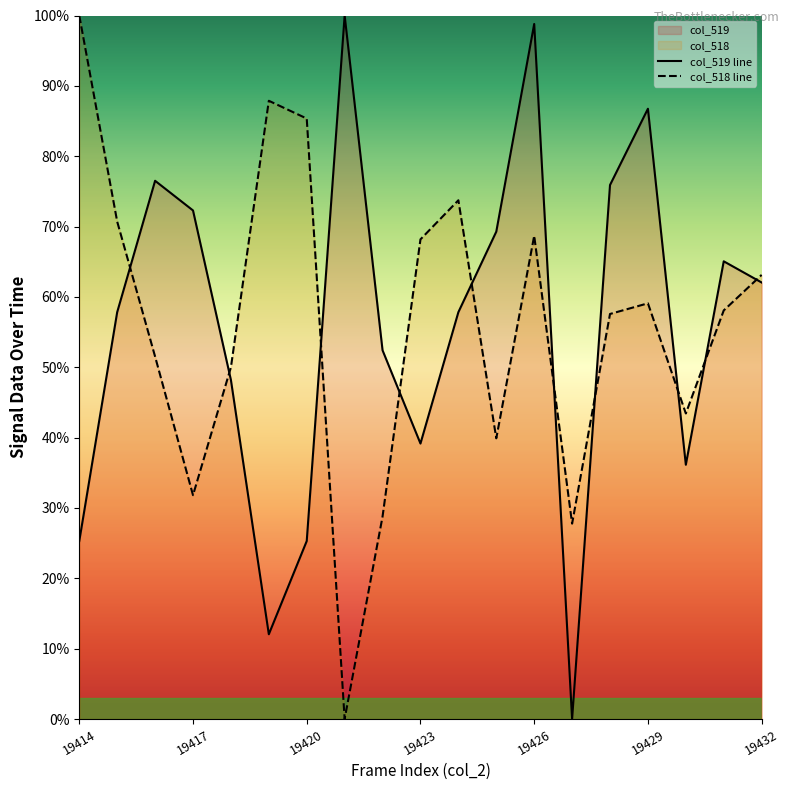

What is the average value of the col_519 series?

55.8